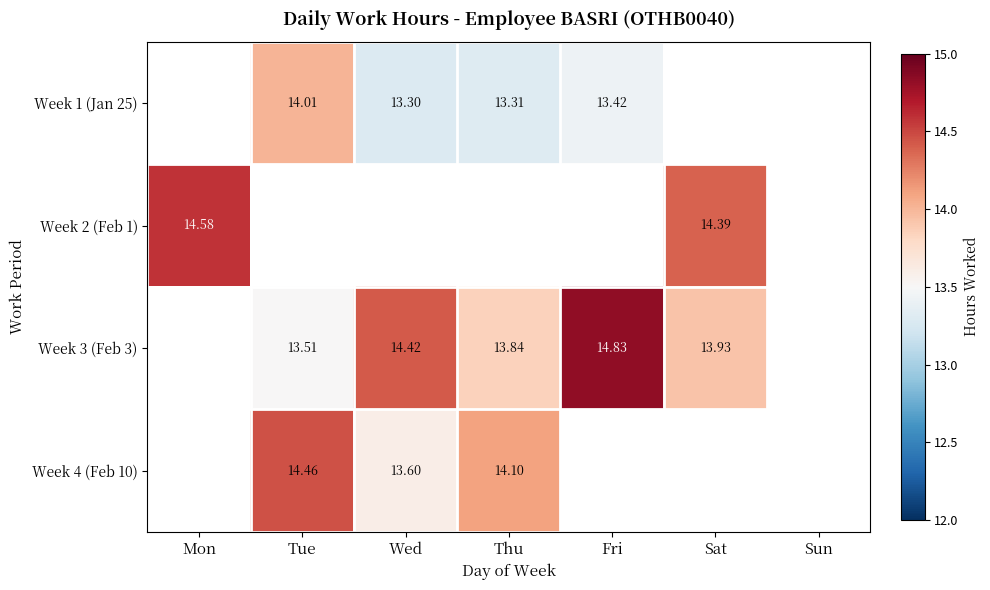

How many positive values does the Week 4 (Feb 10) series have?

3